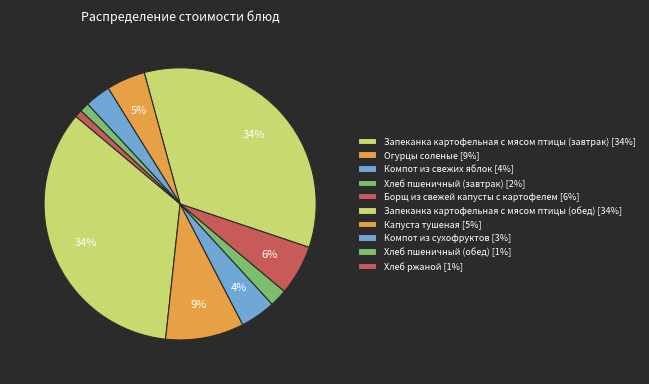

Combined, do Борщ из свежей капусты с картофелем and Хлеб пшеничный (завтрак) account for over 50%?

No